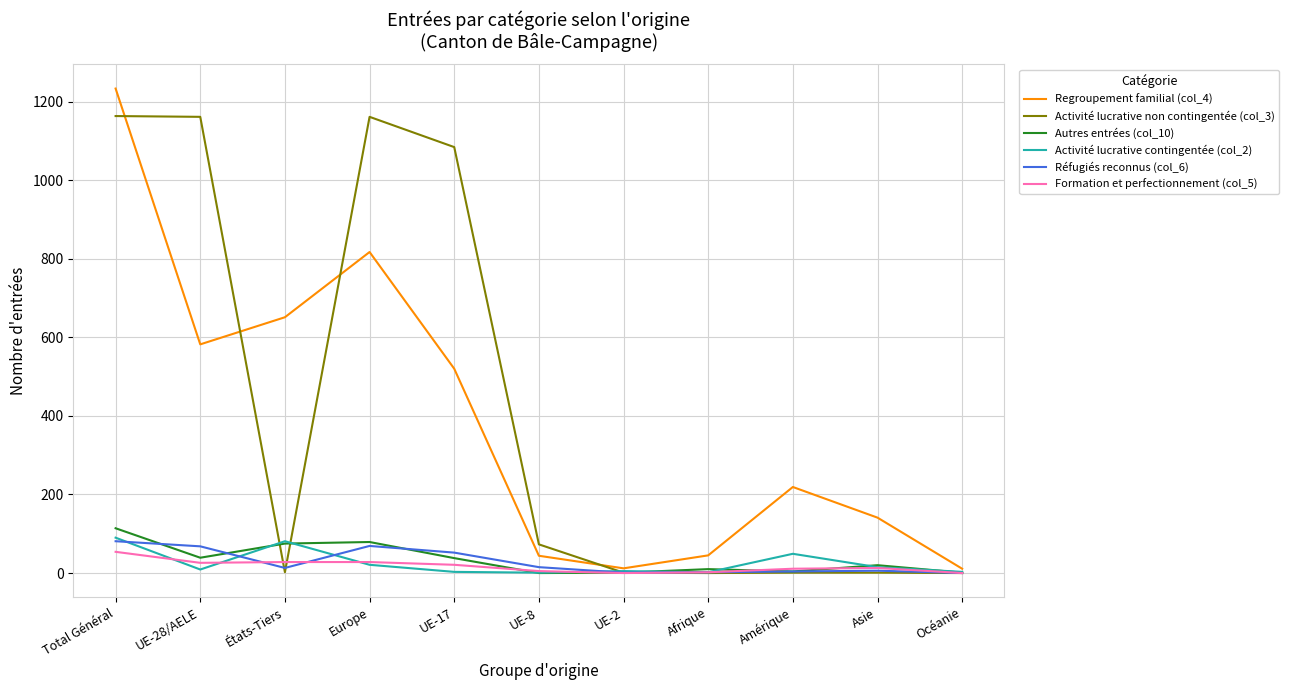

What is the difference between the maximum and minimum values in the Réfugiés reconnus (col_6) series?

81